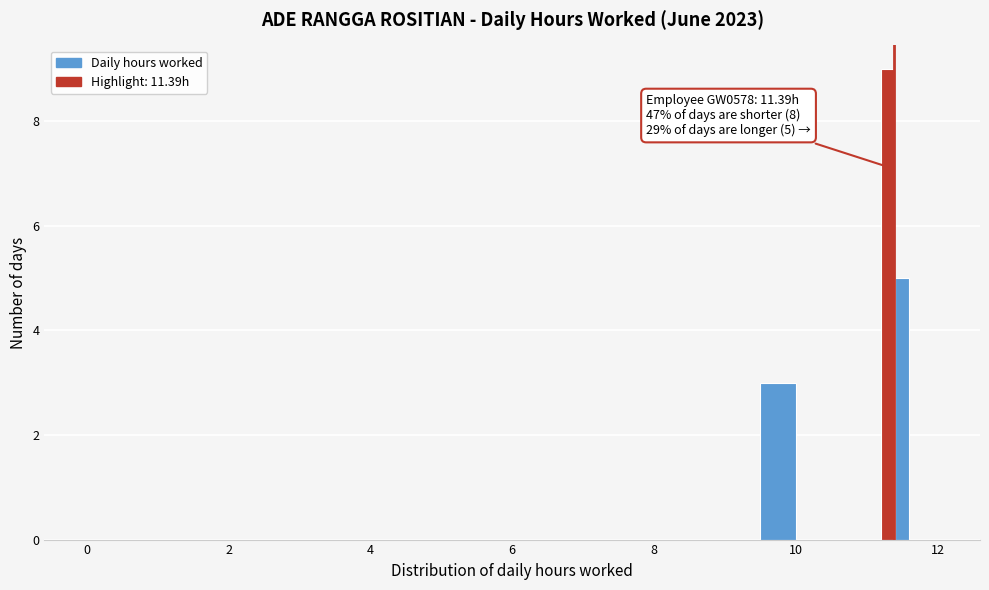

Around what value on the x-axis is the tallest bar? Give the approximate position of its centre, as read against the axis.

11.4